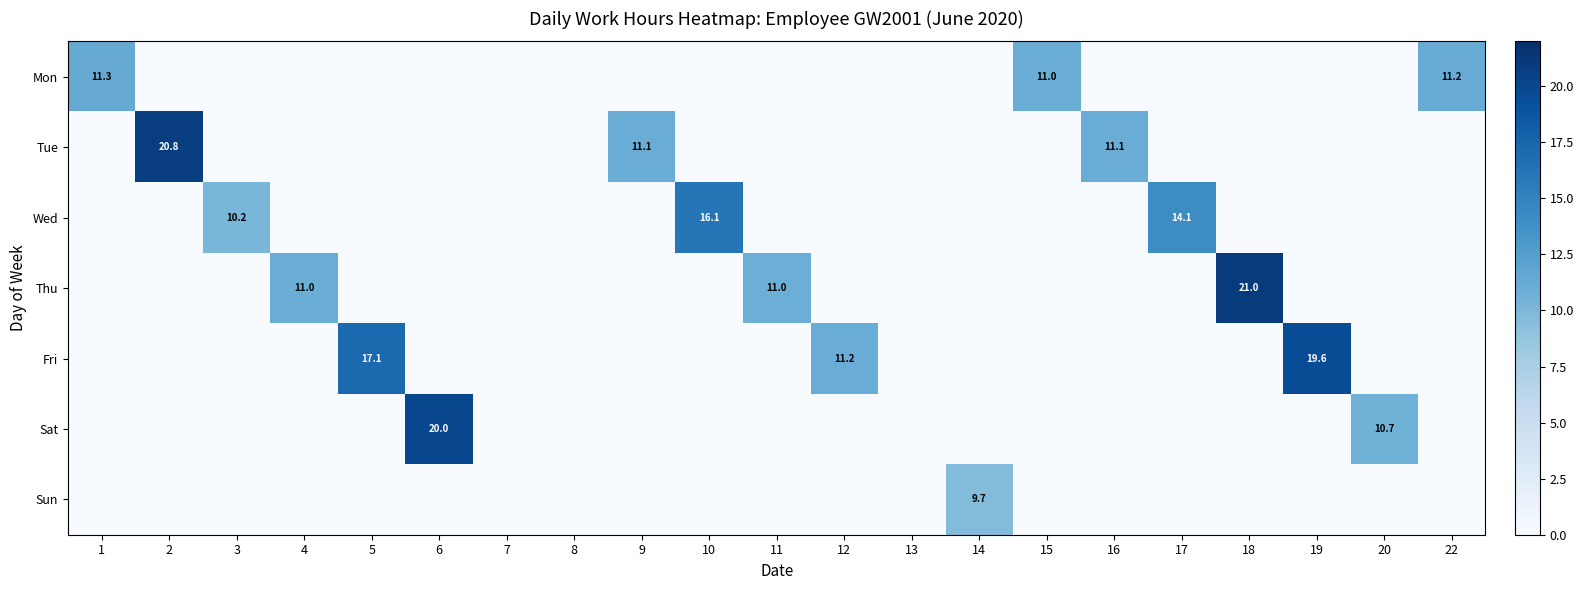

Is it true that Wed equals 22.8 at 10?

False